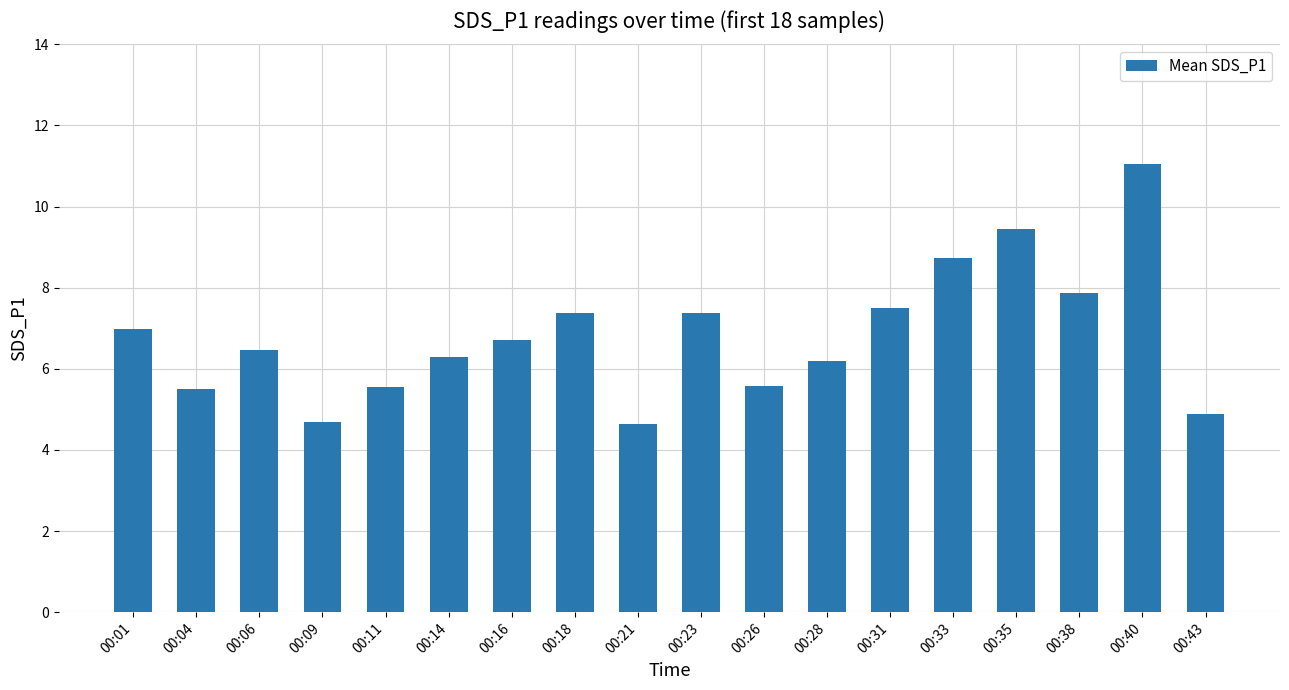

What is the value of the 18th bar from the left?

4.9